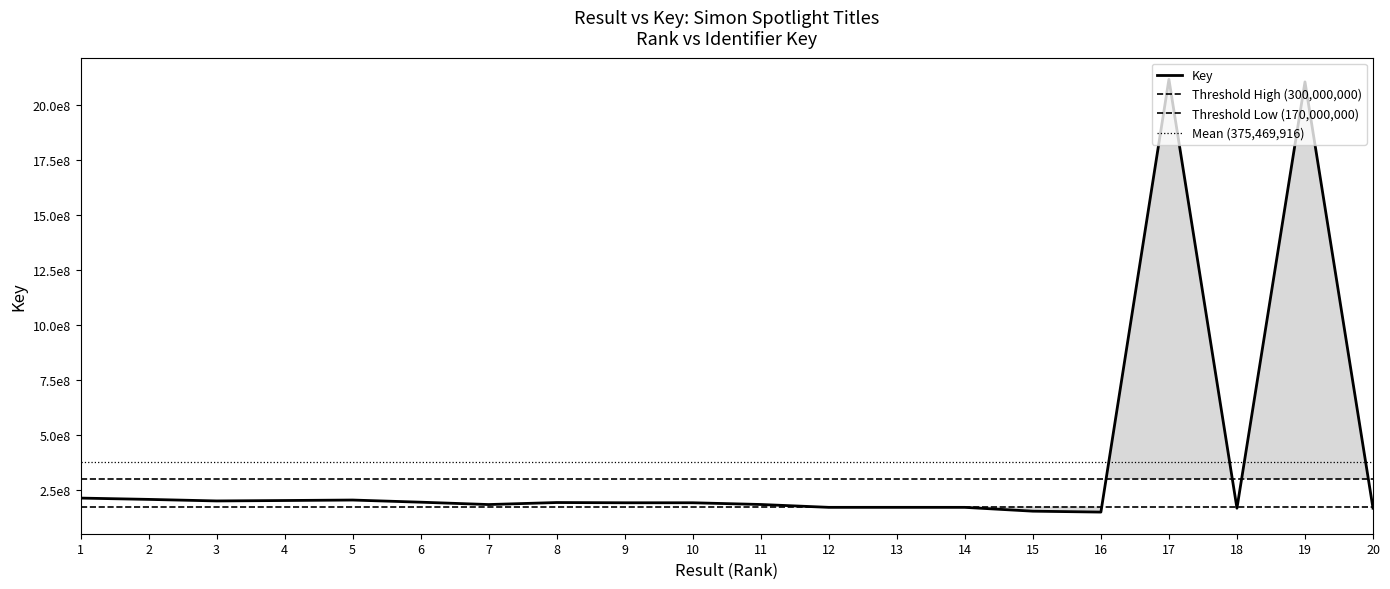

The chart shows a value of 2117327448 at 17. True or false?

True